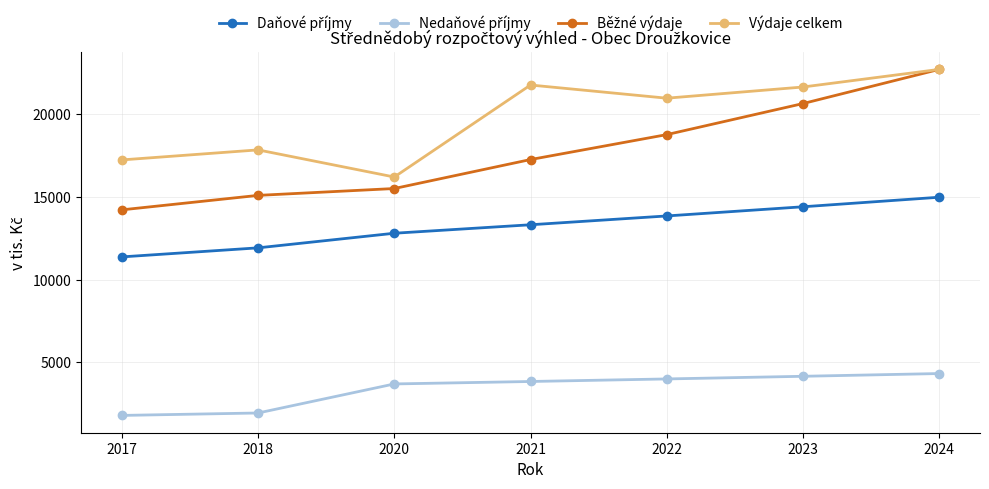

At how many categories does at least one series exceed 6998?

7